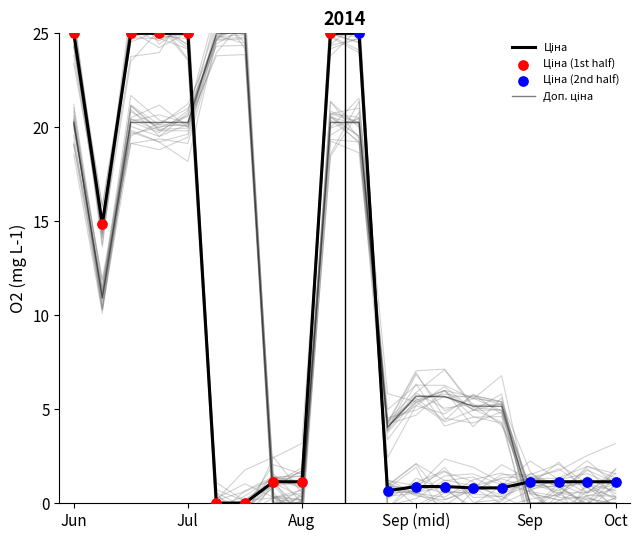

Which series has the largest total across all categories?

Доп. ціна